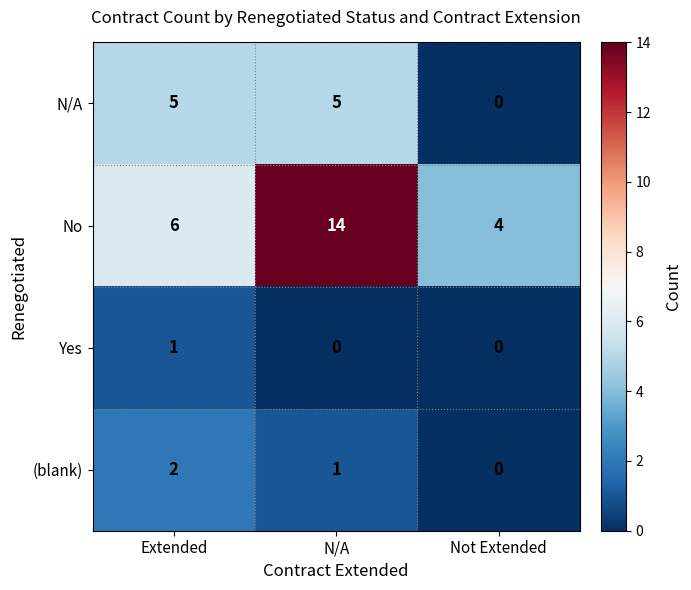

What is the sum of the N/A values at Not Extended and N/A?

5